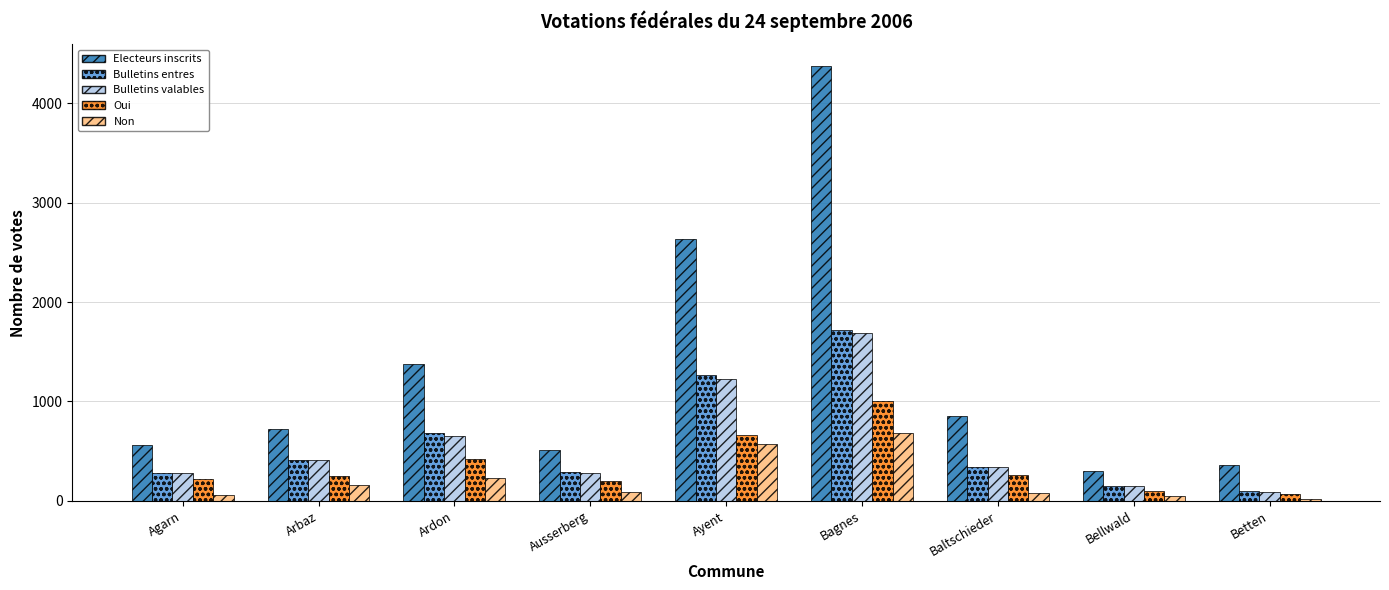

What is the lowest value of the Bulletins entres series?

95